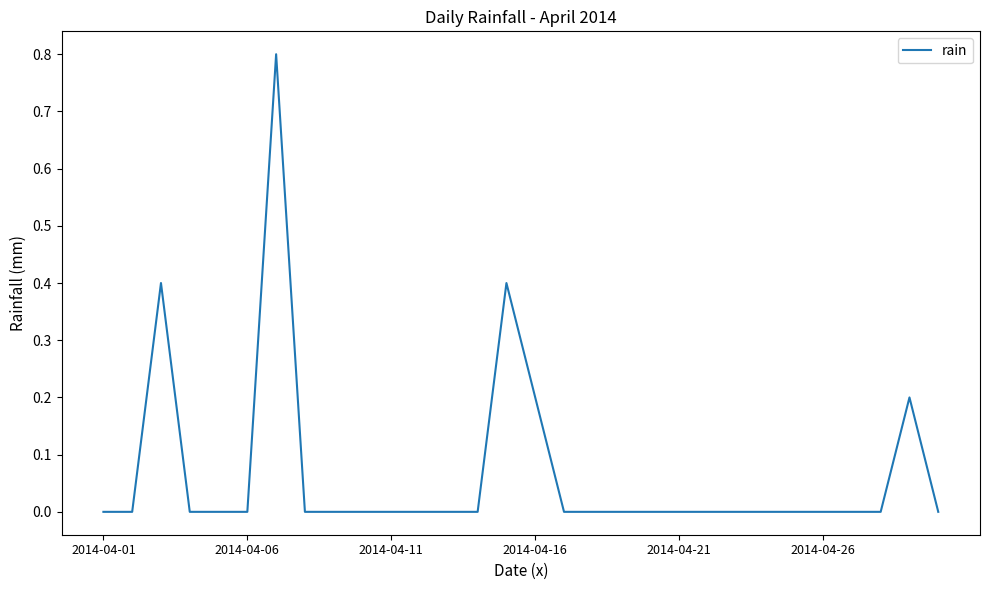

What is the greatest value displayed?

0.8